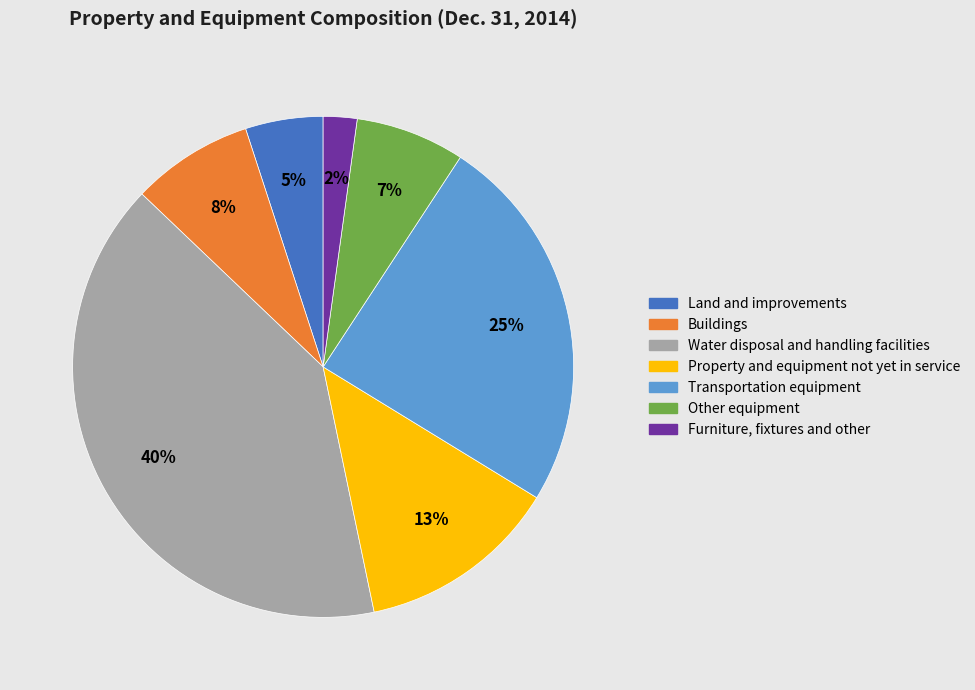

Does Furniture, fixtures and other represent more than half of the total?

No